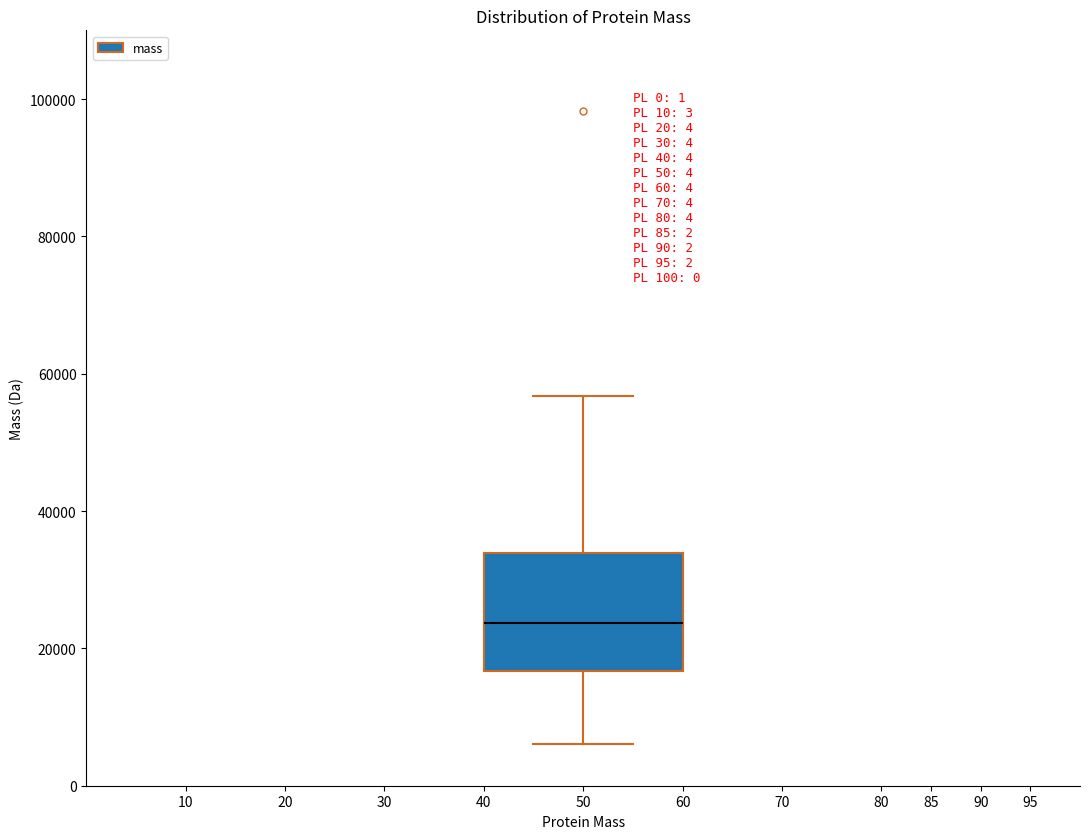

Where does the lower whisker of the box at x = 50 end on the y-axis? The values are not printed on the chart, so give them approximately, as read against the axis.

6000